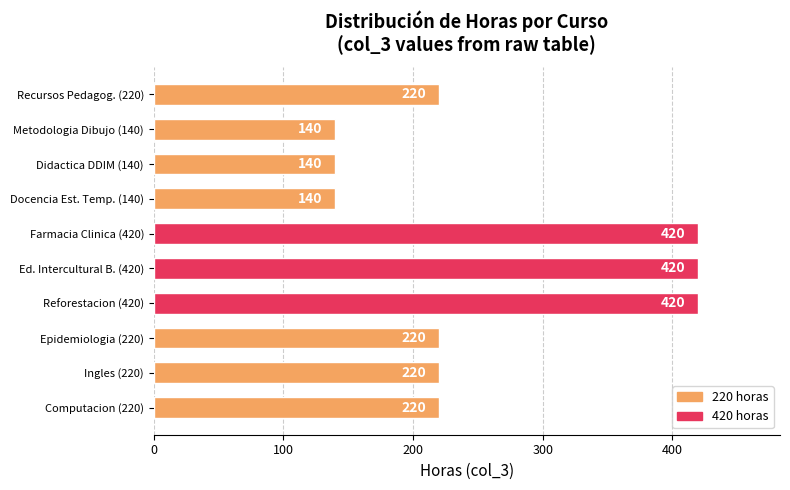

True or false: the data shows 220 at Computacion (220).

True